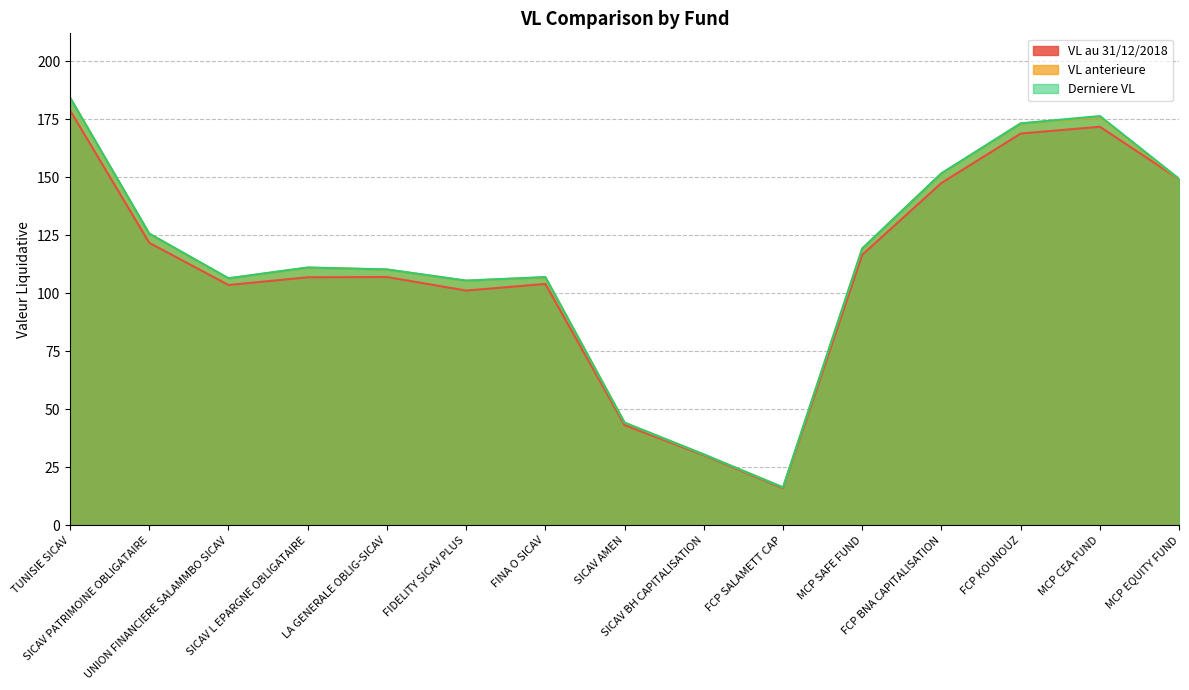

Which series has the largest range (max minus min)?

Derniere VL